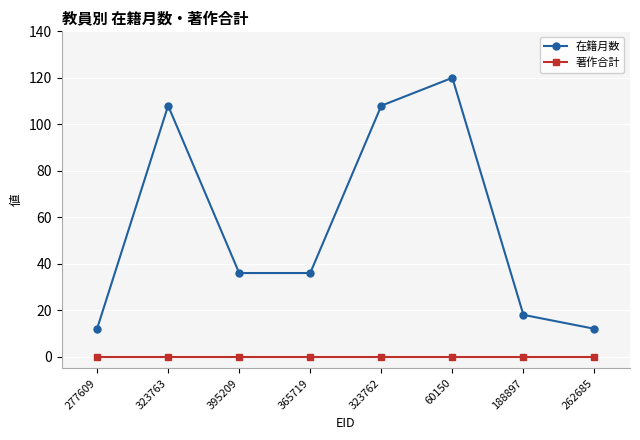

At which category does the chart reach its peak across all series?

60150